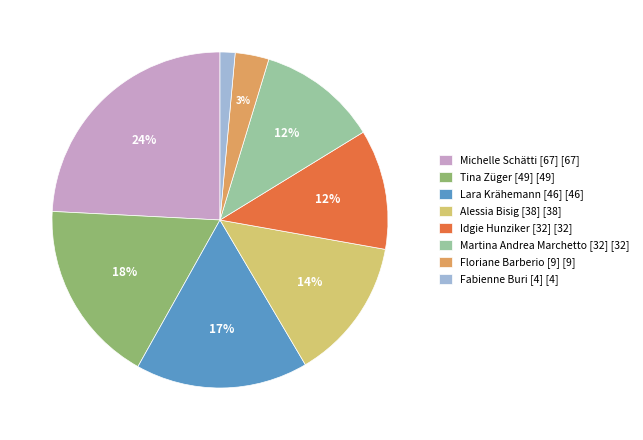

How many segments does this pie chart have?

8